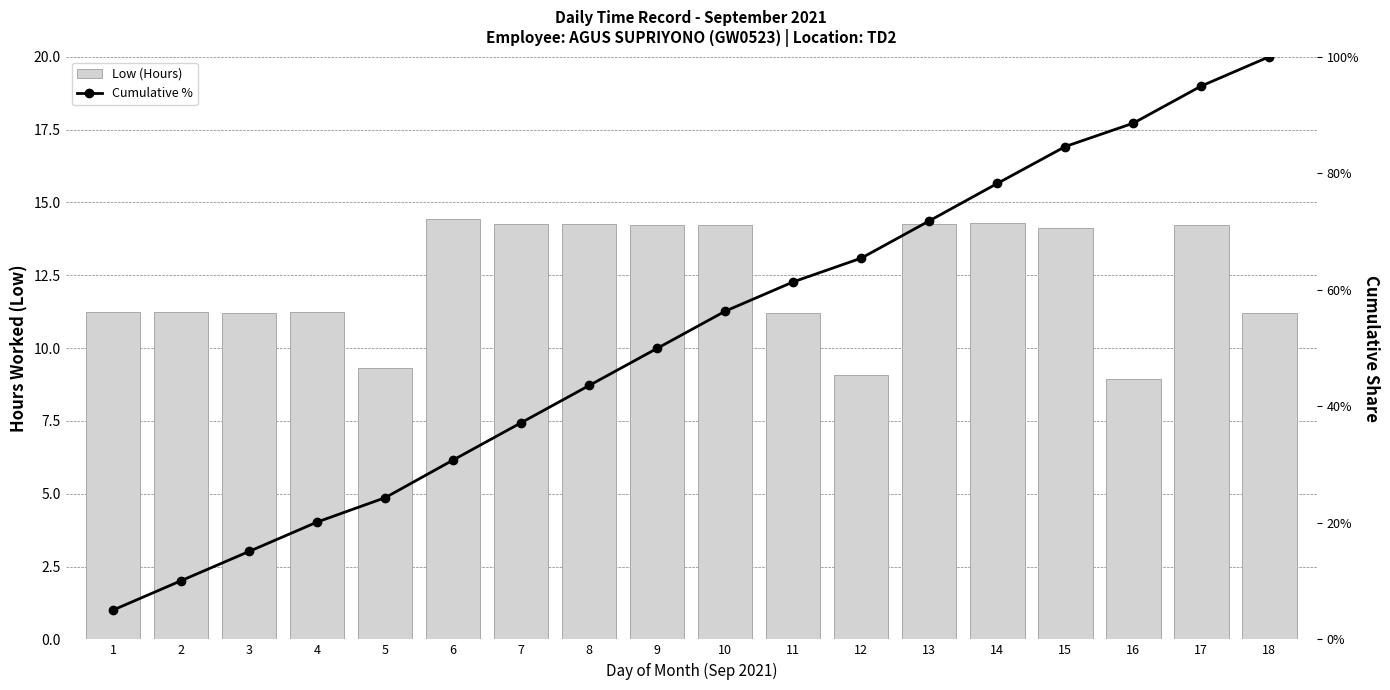

Rank the categories by Low (Hours) value from lowest to highest.

16, 12, 5, 3, 11, 18, 1, 2, 4, 15, 9, 10, 17, 8, 13, 7, 14, 6